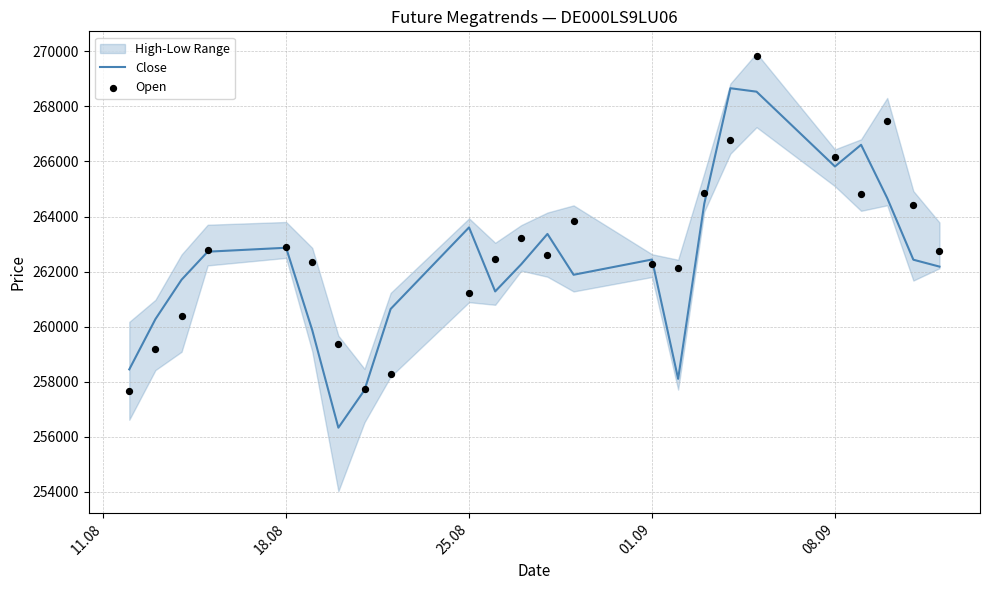

What is the minimum value for Close?

256330